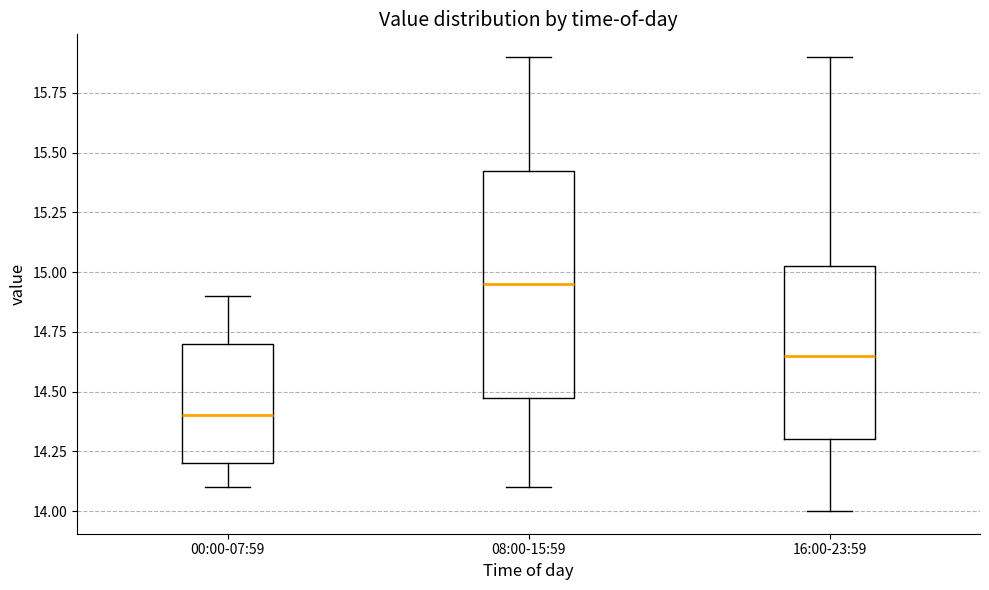

Reading left to right, read every box against the y-axis: the position of its median line, the range the box covers, and the ends of its whiskers. The values are not printed on the chart, so give them approximately, as read against the axis.

00:00-07:59: median 14.40, box 14.20 to 14.70, whiskers 14.10 to 14.90
08:00-15:59: median 14.95, box 14.50 to 15.45, whiskers 14.10 to 15.90
16:00-23:59: median 14.65, box 14.30 to 15.05, whiskers 14.00 to 15.90